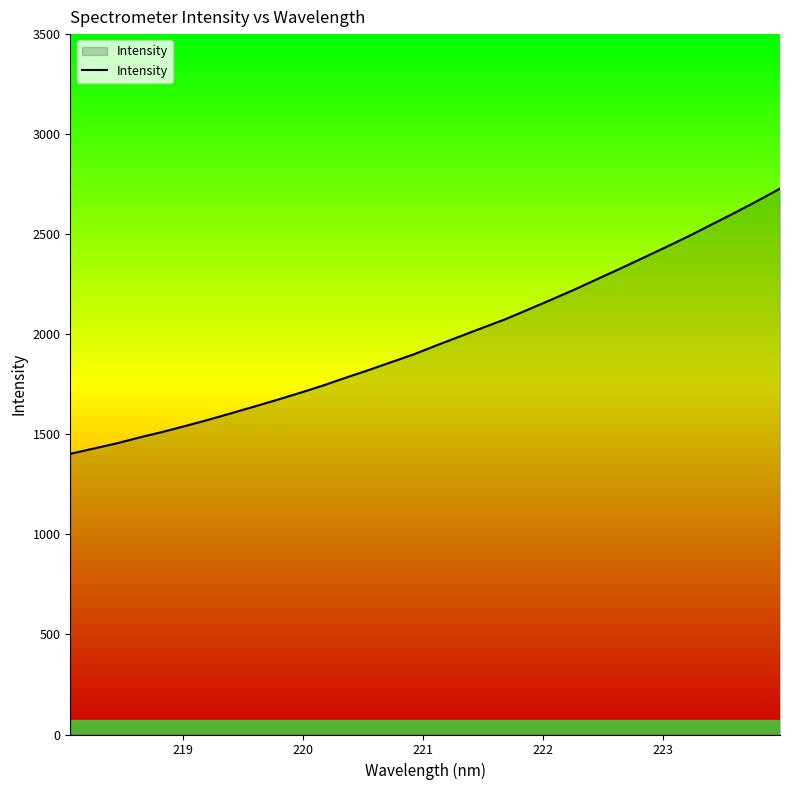

What is the greatest value displayed?

2727.9